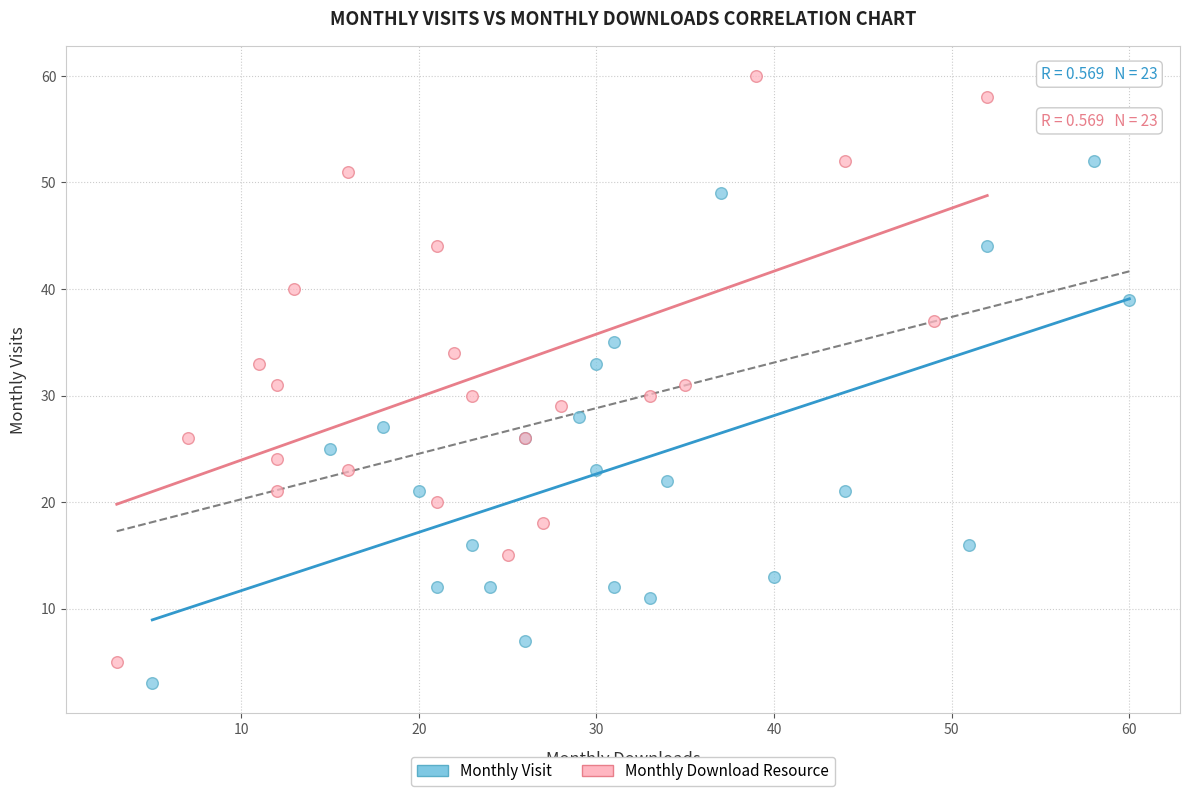

Which series reaches the maximum Y coordinate?

Monthly Download Resource